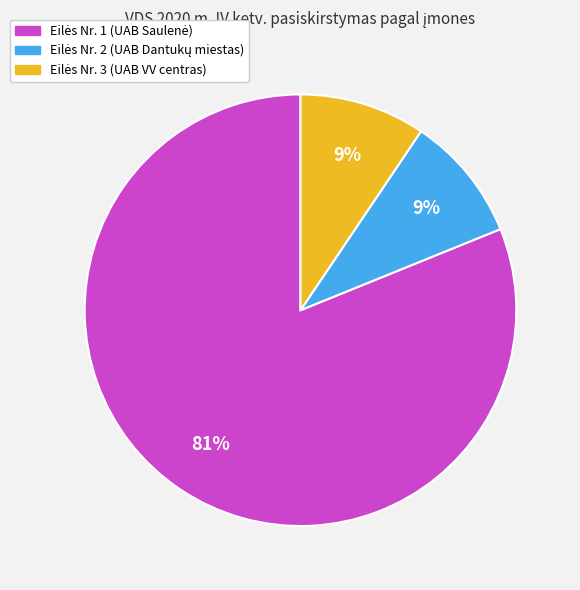

Is there any slice that represents more than half of the pie?

Yes